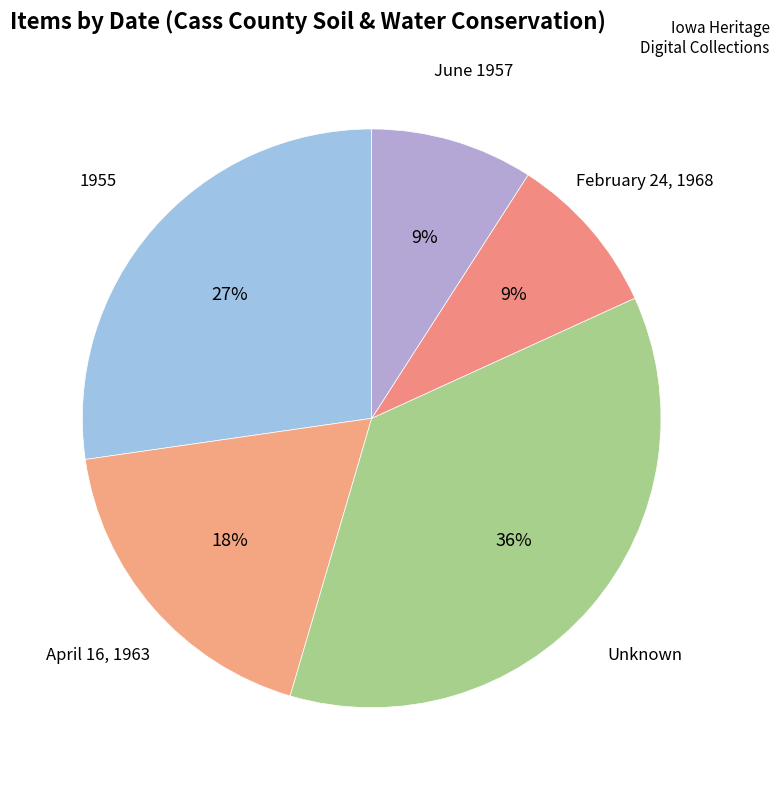

Count the number of slices in the pie.

5